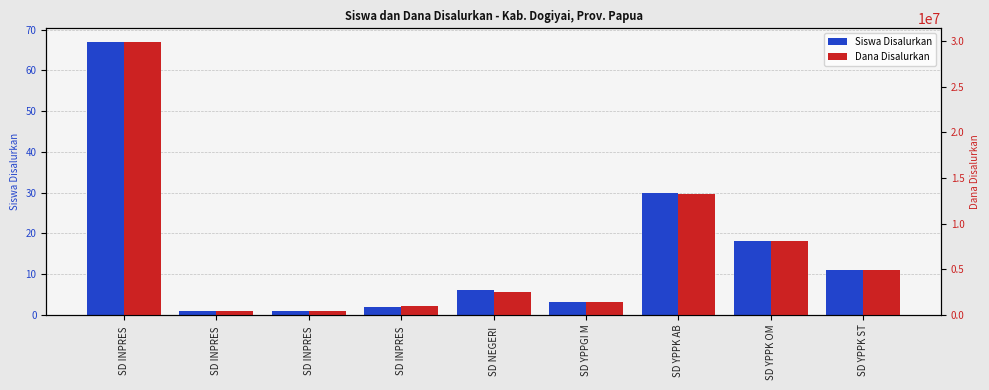

Reading left to right, extract all data points from this chart.

Siswa Disalurkan: SD INPRES =67	SD INPRES =1	SD INPRES =1	SD INPRES =2	SD NEGERI =6	SD YPPGI M=3	SD YPPK AB=30	SD YPPK OM=18	SD YPPK ST=11
Dana Disalurkan: SD INPRES =29925000	SD INPRES =450000	SD INPRES =450000	SD INPRES =900000	SD NEGERI =2475000	SD YPPGI M=1350000	SD YPPK AB=13275000	SD YPPK OM=8100000	SD YPPK ST=4950000